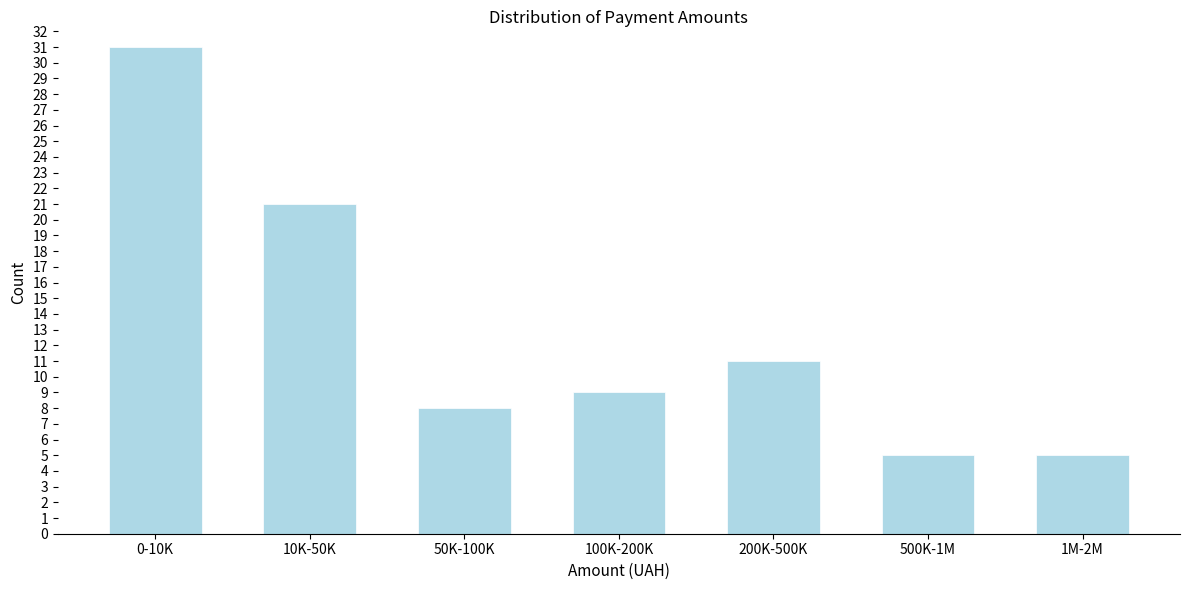

Reading left to right, list all the values displayed in this chart.

0-10K=31	10K-50K=21	50K-100K=8	100K-200K=9	200K-500K=11	500K-1M=5	1M-2M=5